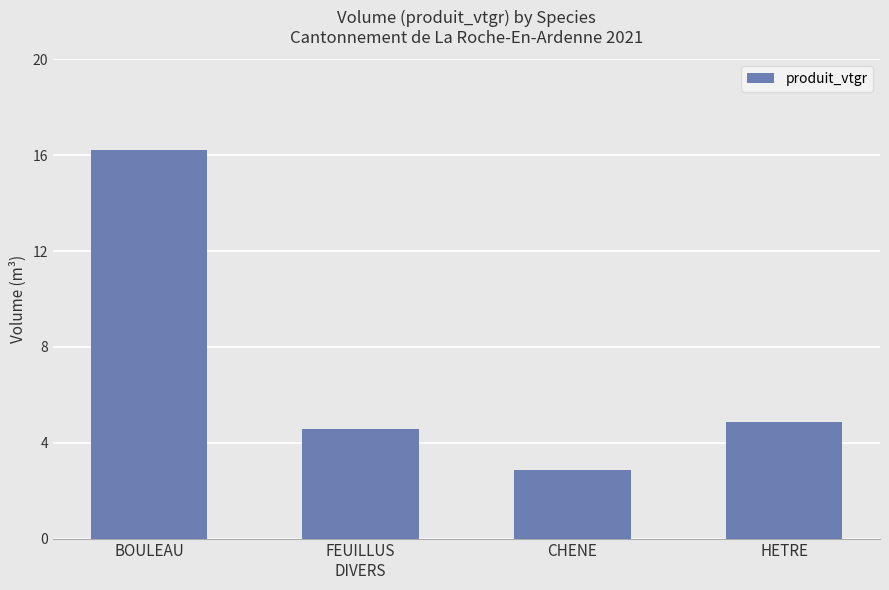

At which label is the value closest to 9?

HETRE